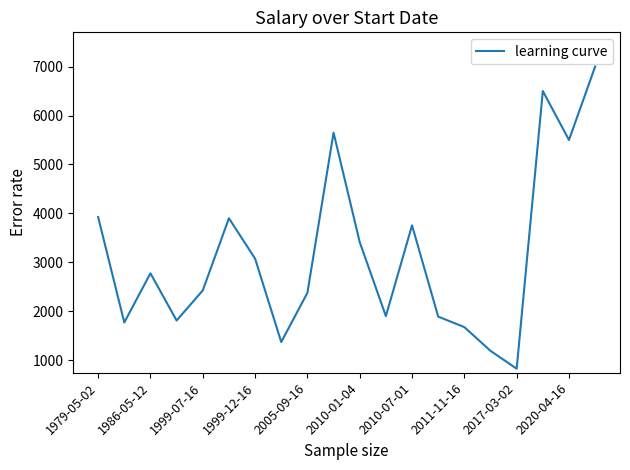

What is the difference between the maximum and minimum values?

6175